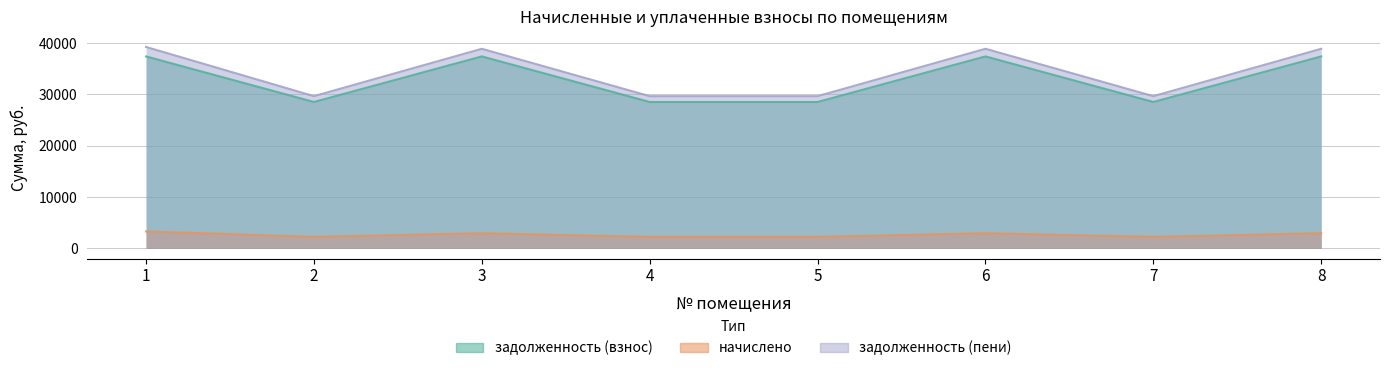

Which series has the widest spread of values?

задолженность (пени)